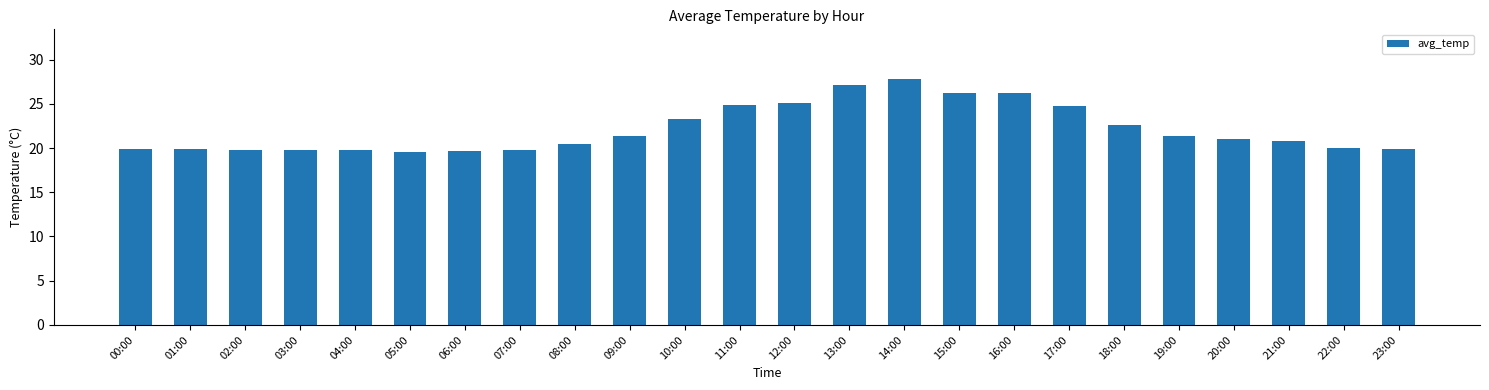

What is the minimum value shown in the chart?

19.6